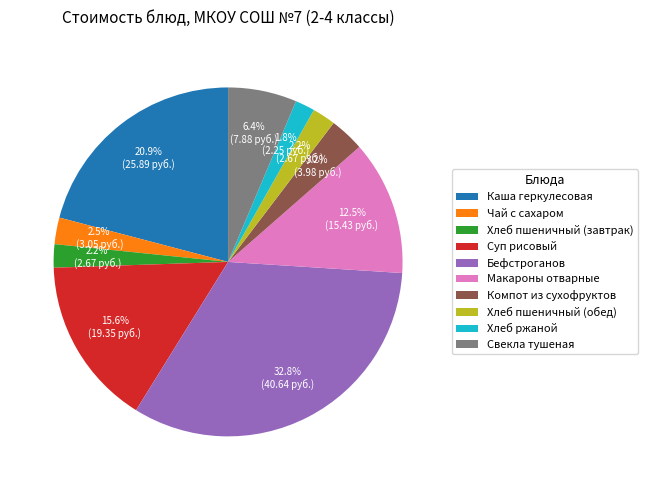

Is the sum of Чай с сахаром and Бефстроганов greater than half?

No